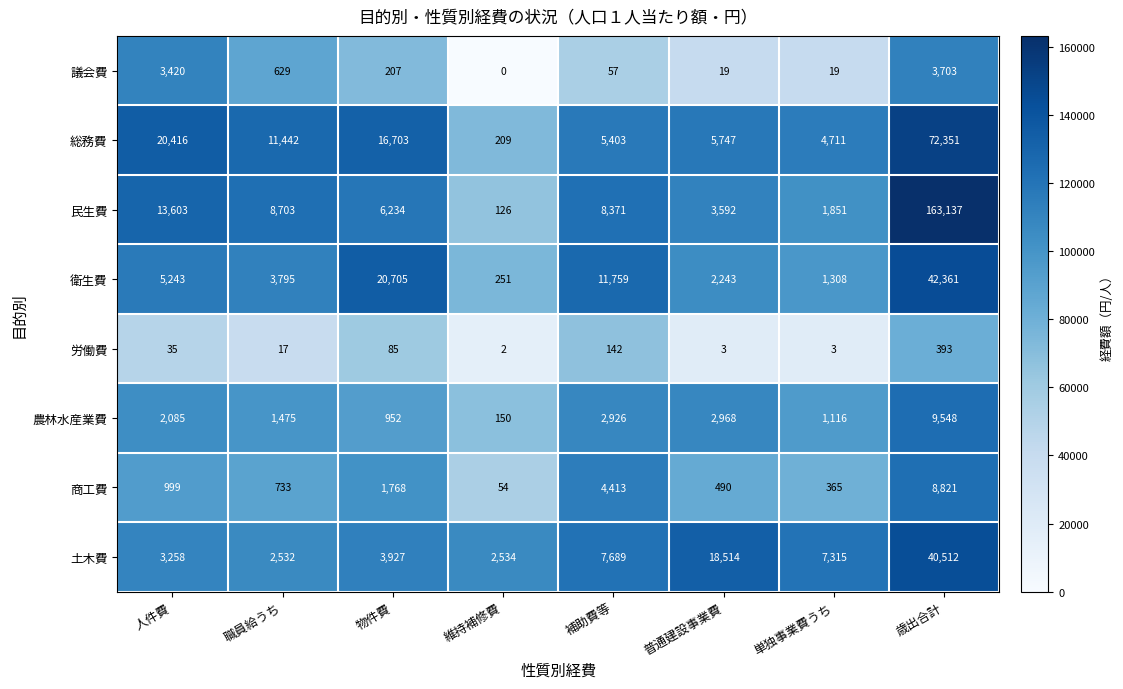

The 土木費 series shows 3258 at 人件費. True or false?

True